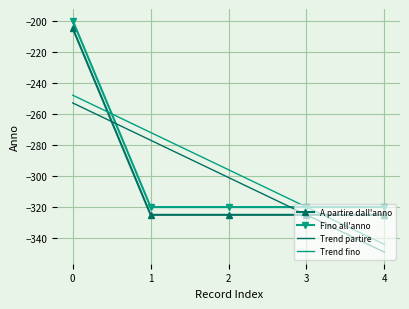

What is the difference between the maximum and minimum values in the Trend fino series?

96.0